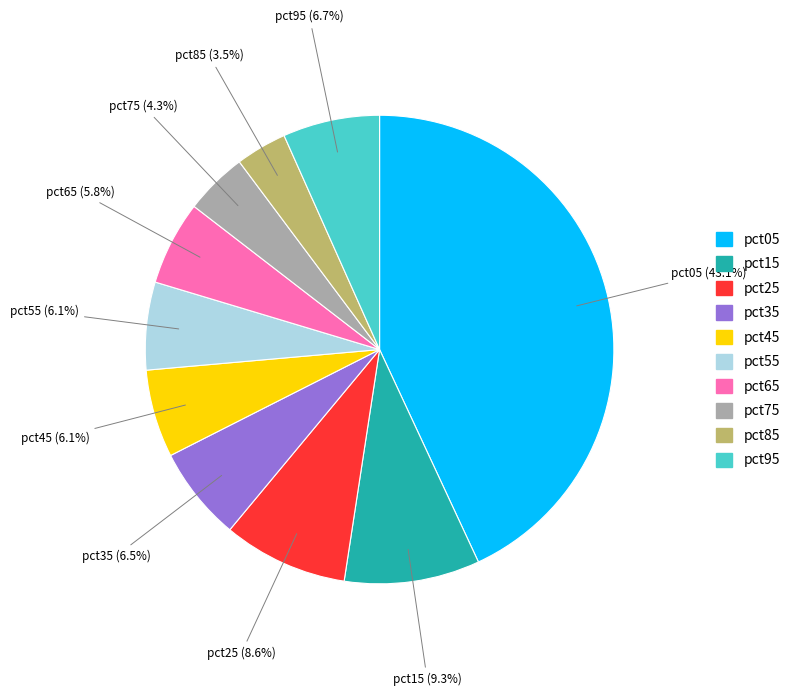

Do pct55 and pct65 together represent more than half of the pie?

No